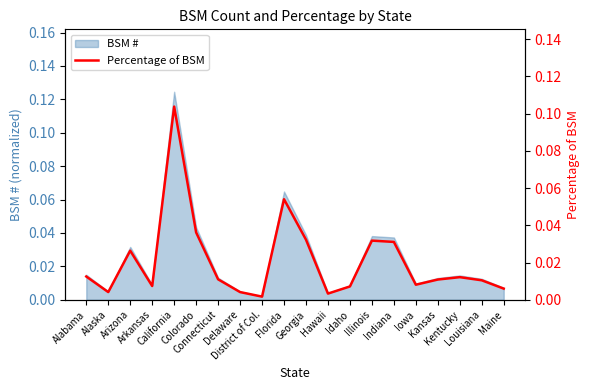

How many interior local peaks (higher than both neighbors) does the data have?

5